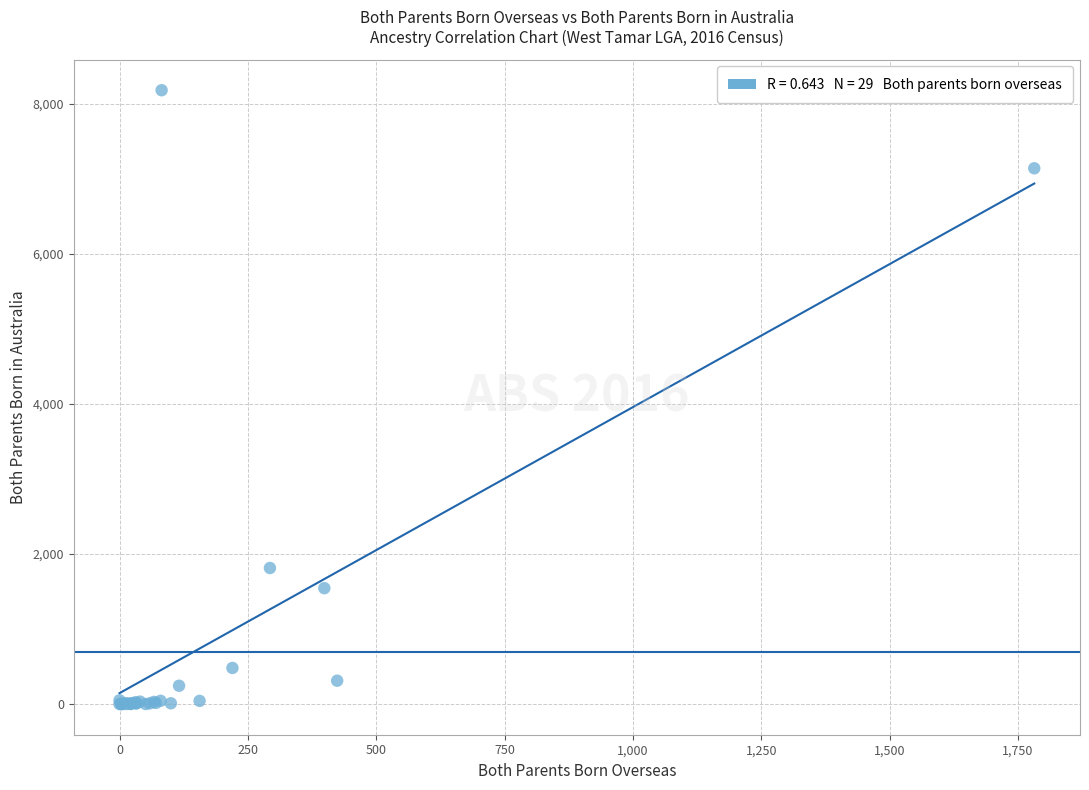

What Y value in the scatter plot is closest to 4092?

1814